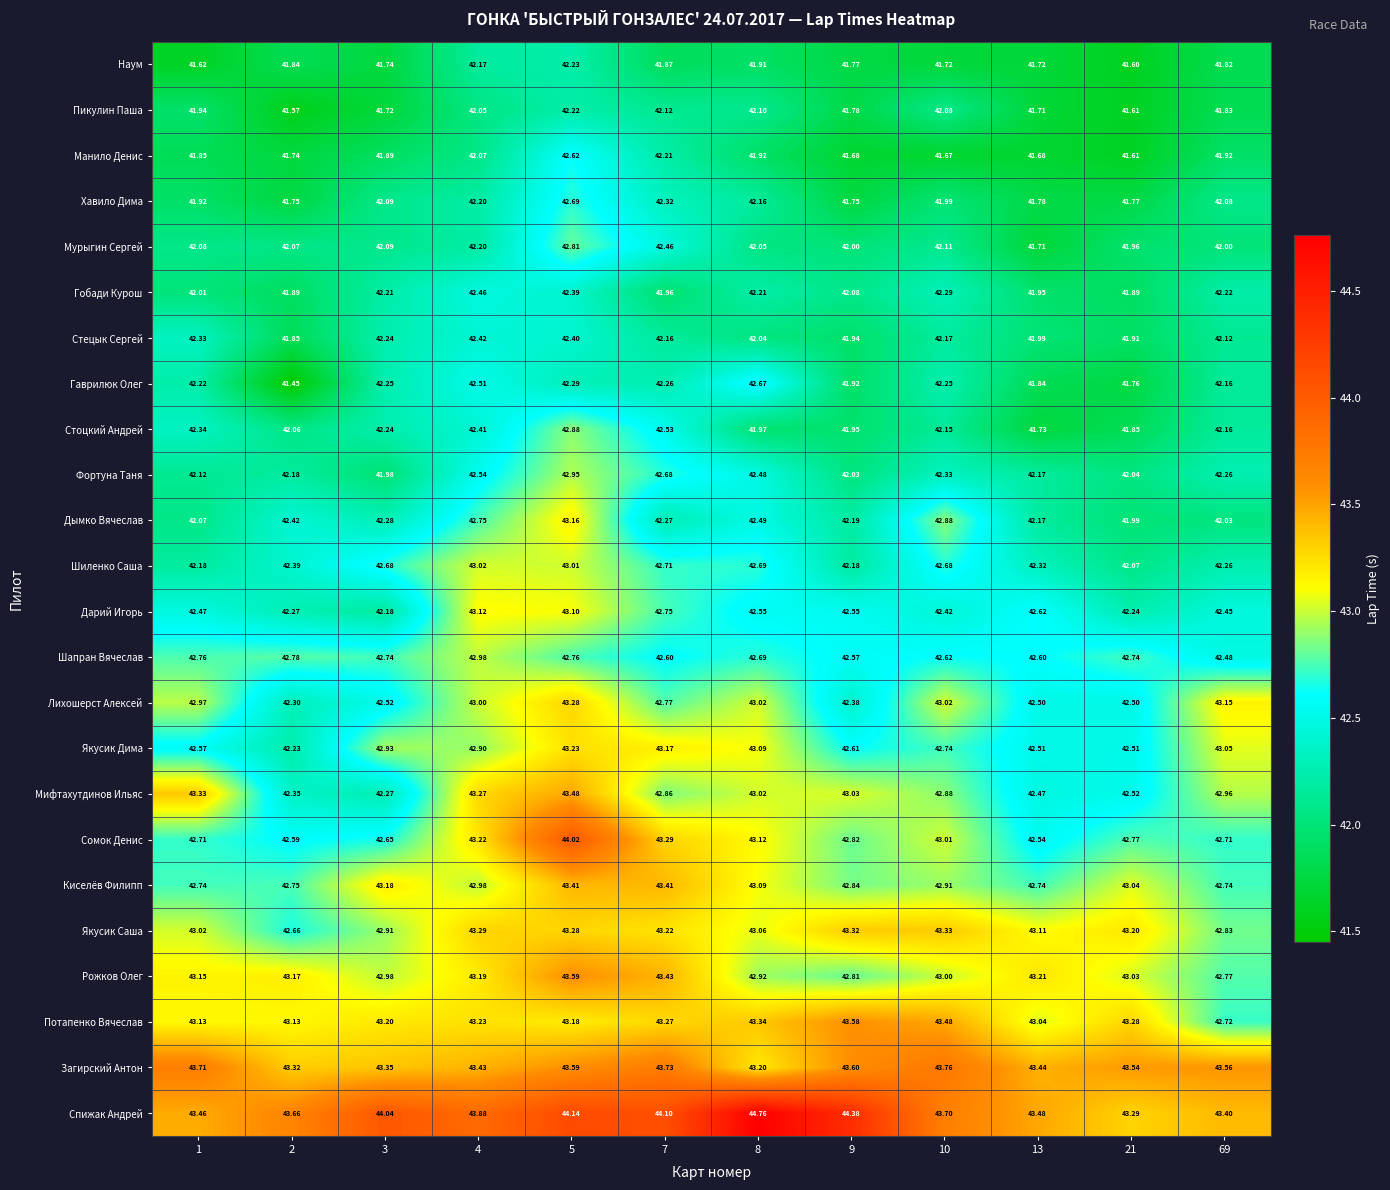

Between 1 and 4, which series saw the biggest shift?

Шиленко Саша